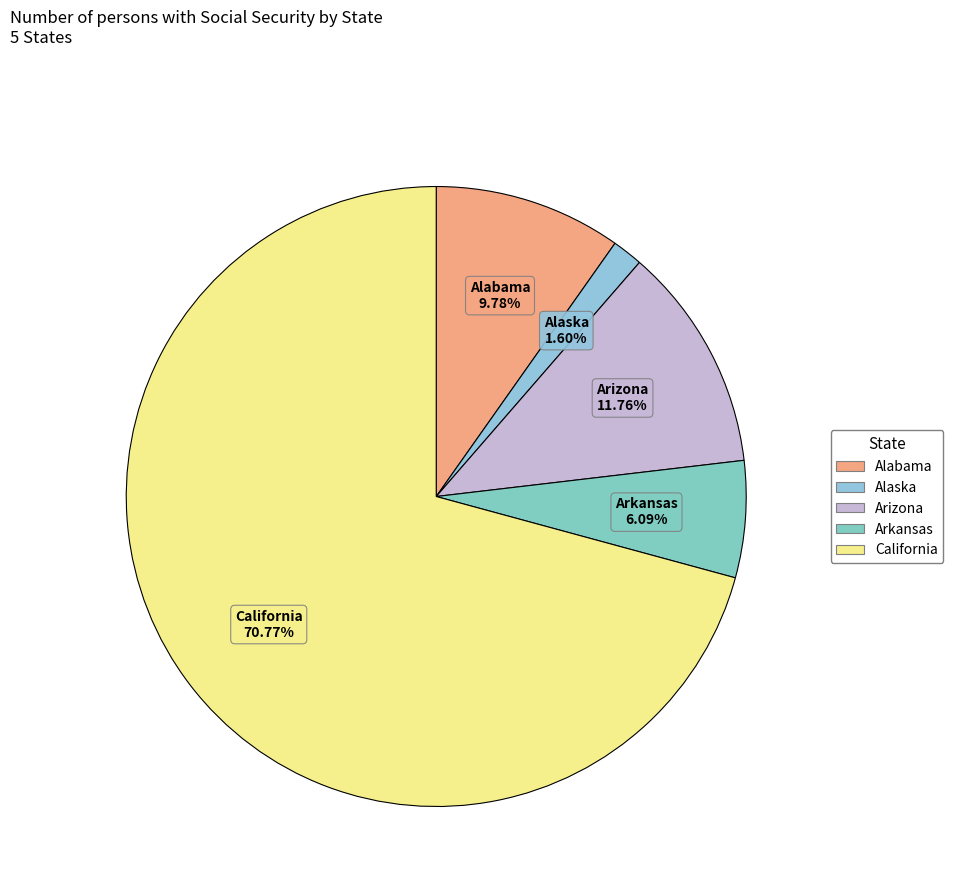

How many slices are in this pie chart?

5